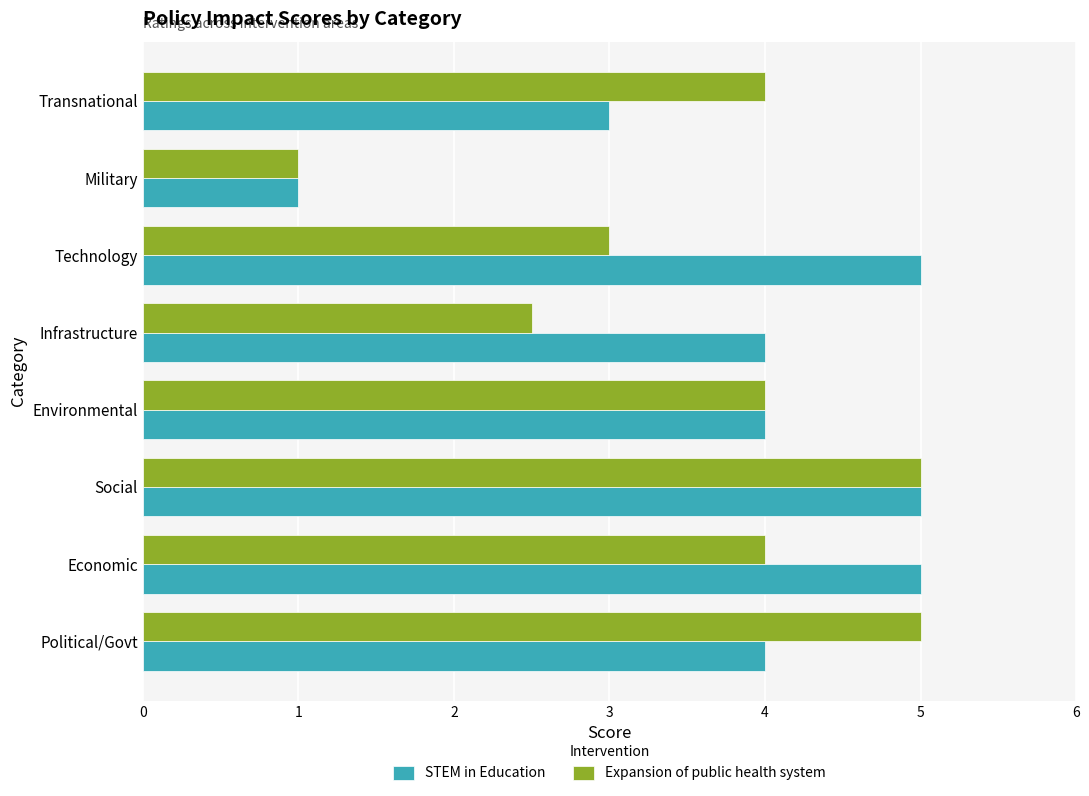

The Expansion of public health system series shows 1.0 at Military. True or false?

True